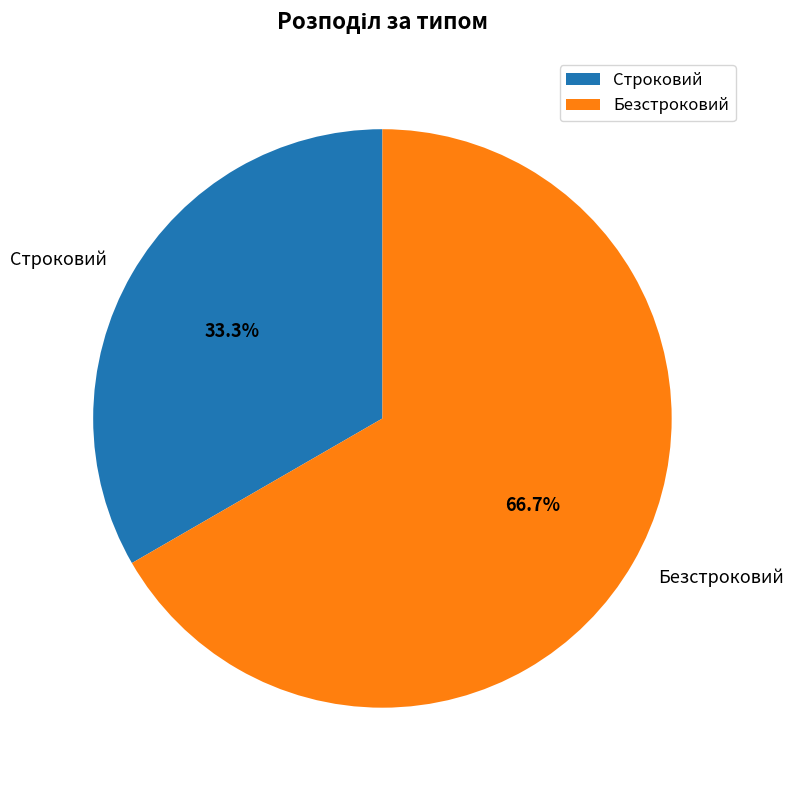

To the nearest percent, what is the average slice percentage?

50%